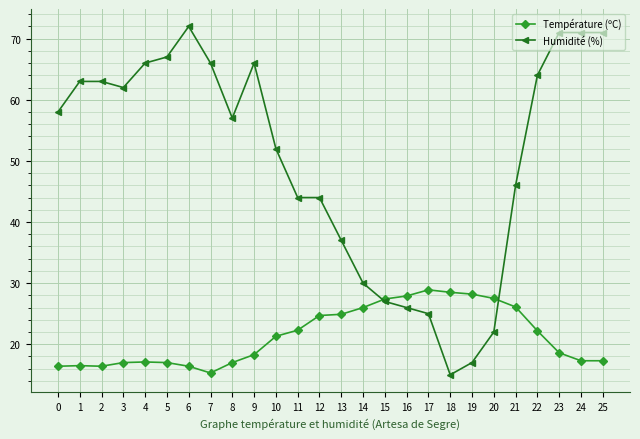

The value of Température (ºC) at 3 is 17.0. True or false?

True